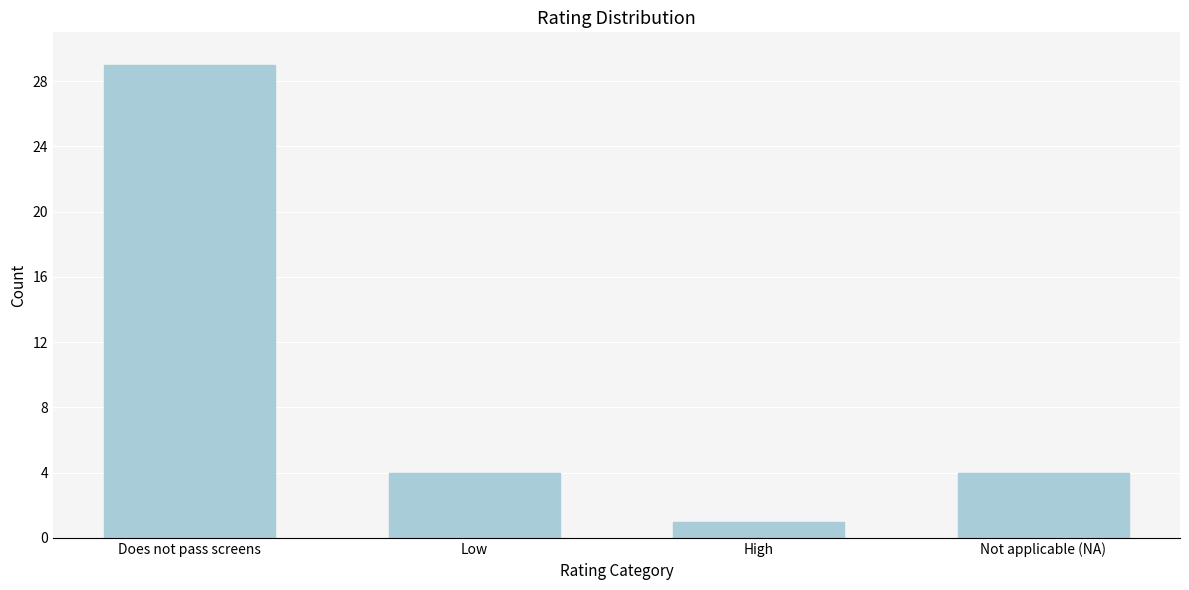

Reading left to right, list all the values displayed in this chart.

29	4	1	4